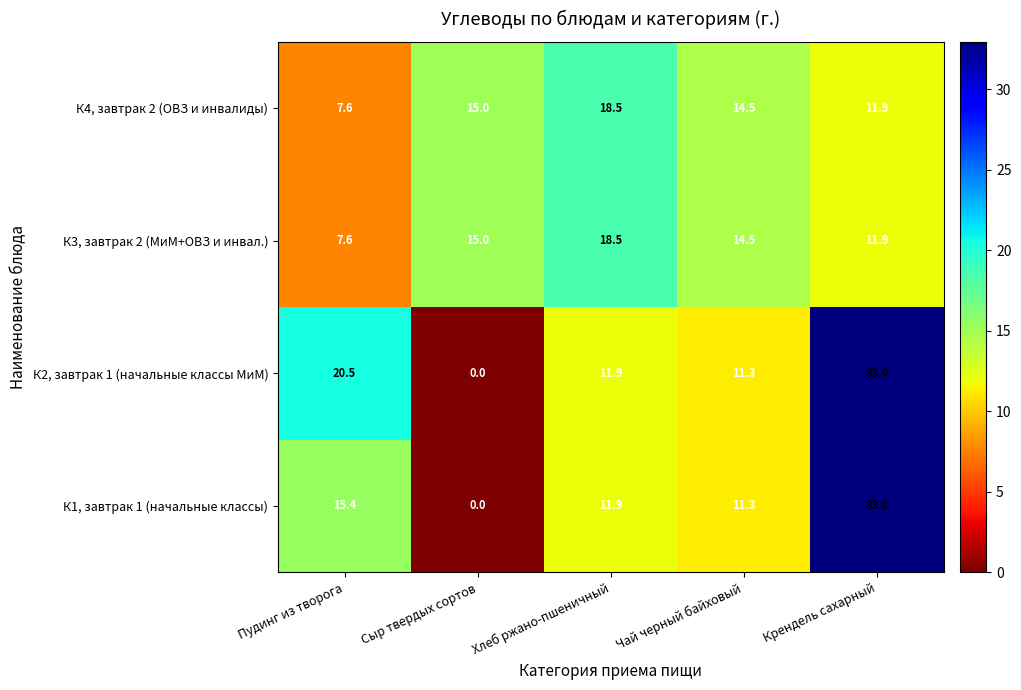

The К4, завтрак 2 (ОВЗ и инвалиды) series shows 15.0 at Сыр твердых сортов. True or false?

True